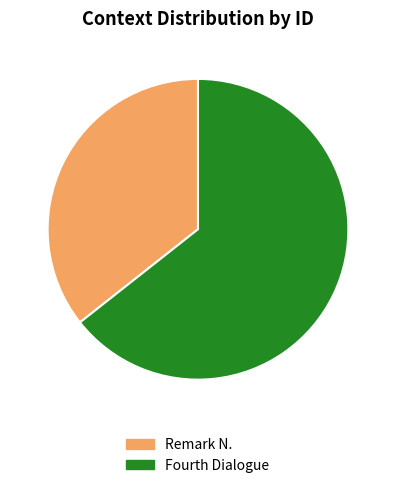

Rank the categories by value from highest to lowest.

Fourth Dialogue, Remark N.